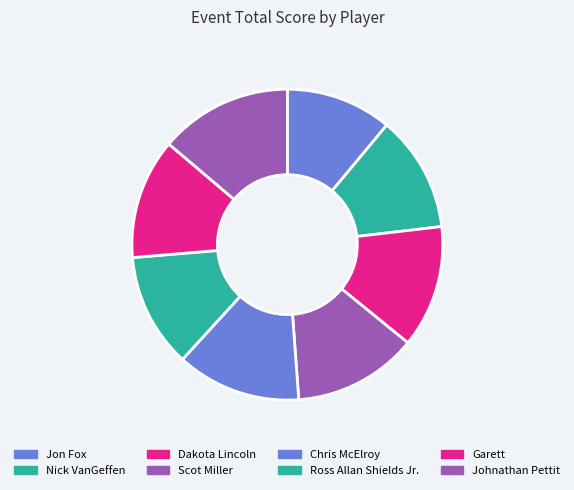

How many segments does this pie chart have?

8